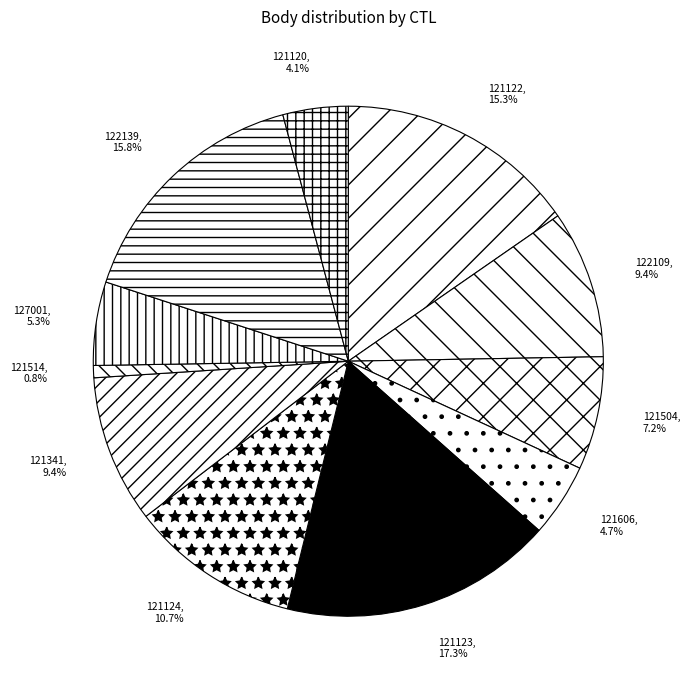

What is the total percentage of 121122 and 121514?

16.1%